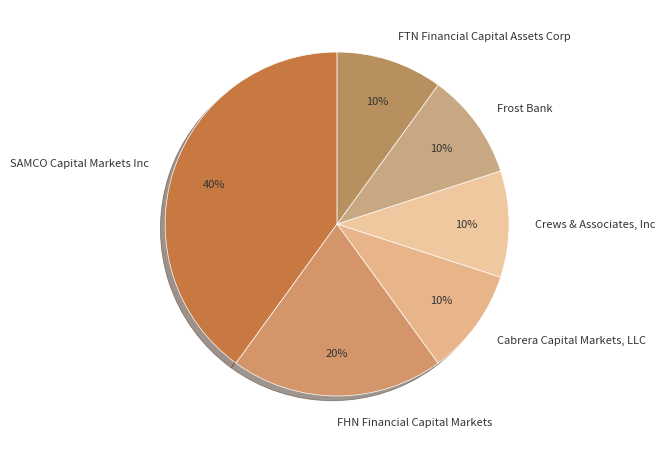

Do Frost Bank and Crews & Associates, Inc together represent more than half of the pie?

No